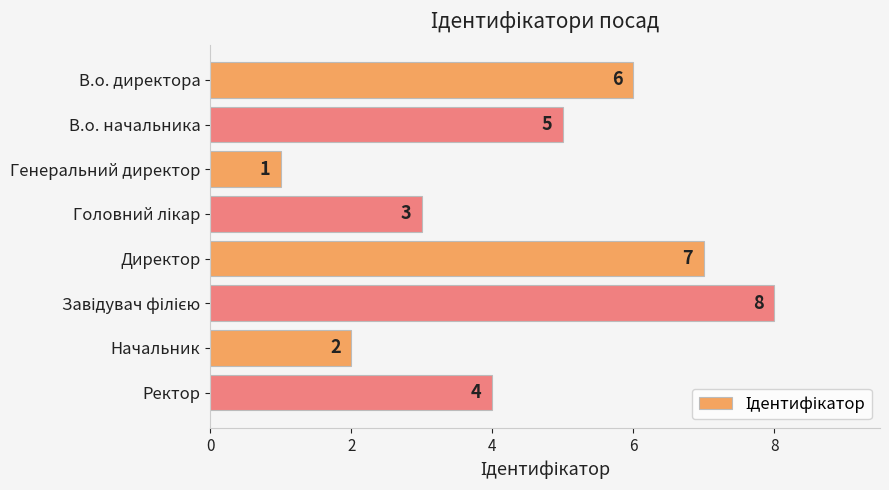

Reading top to bottom, extract all data points from this chart.

6	5	1	3	7	8	2	4